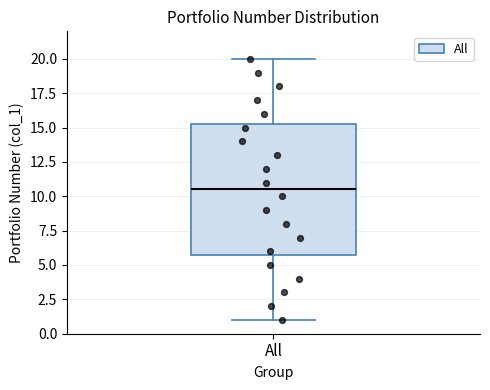

Transcribe this box plot: give where the median line is, the range the box spans, and where the two whiskers end, as read against the y-axis. The values are not printed on the chart, so give them approximately, as read against the axis.

median 10.5, box 6.0 to 15.5, whiskers 1.0 to 20.0